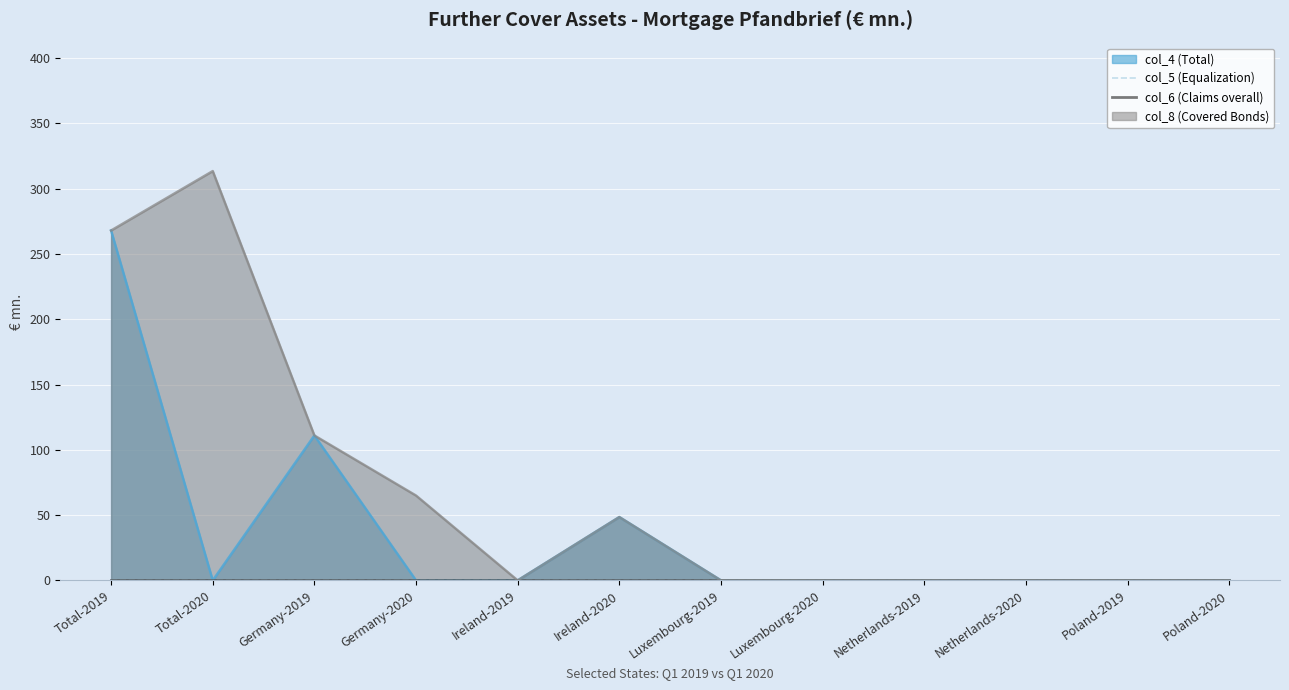

The value of col_8 (Covered Bonds) at Germany-2020 is 20.3. True or false?

False